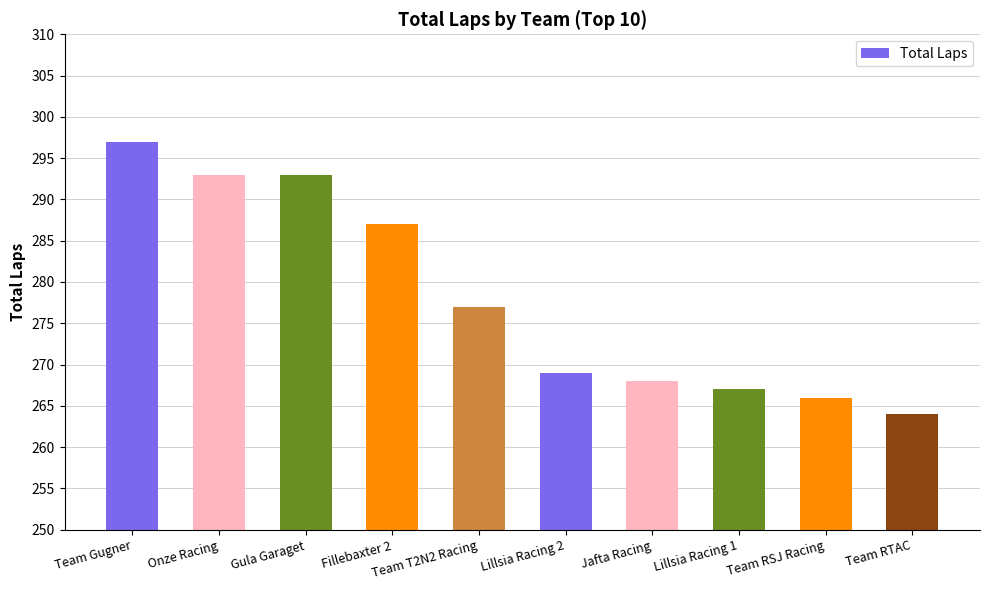

Which label corresponds to the largest value in the chart?

Team Gugner